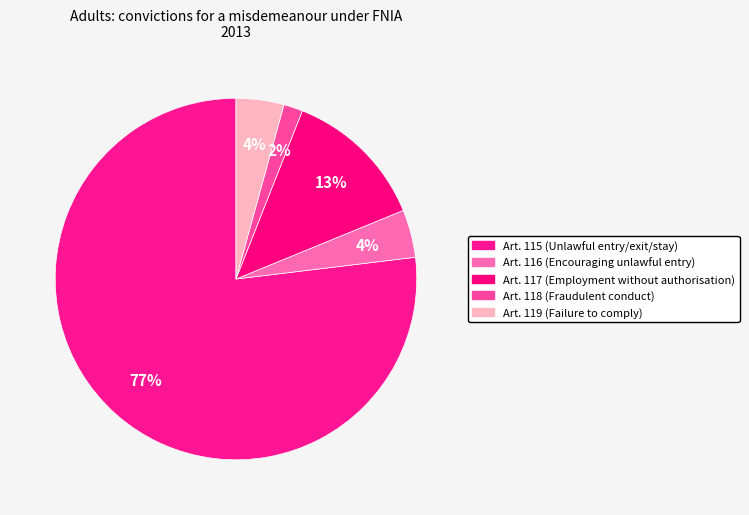

How many segments does this pie chart have?

5